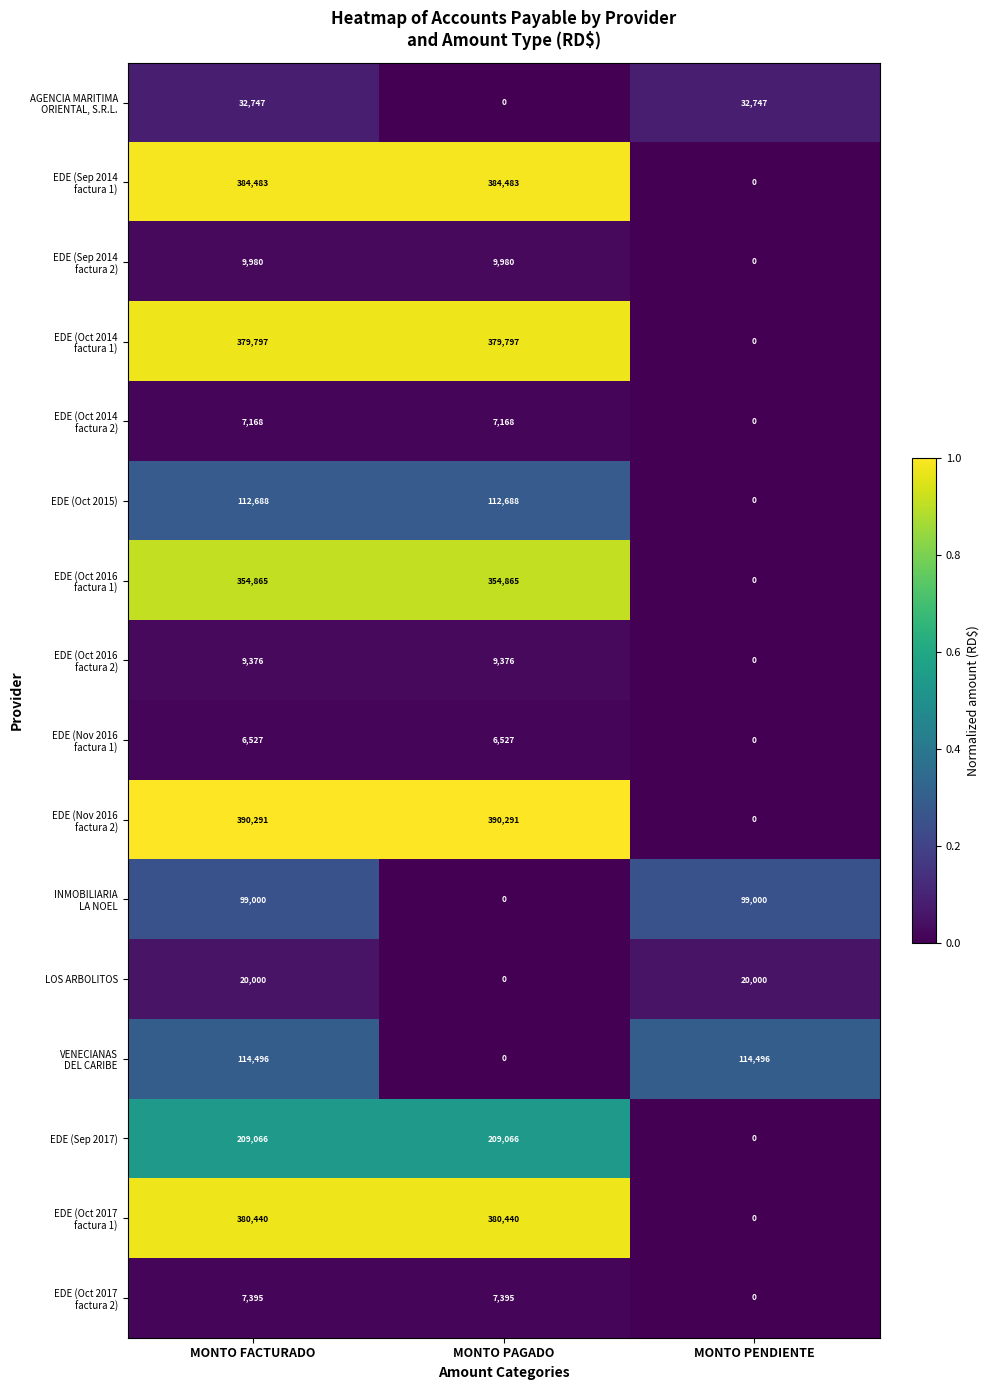

The value of LOS ARBOLITOS at MONTO FACTURADO is 32397. True or false?

False